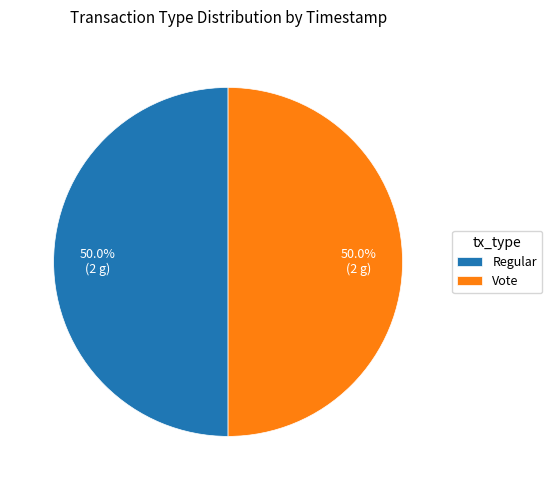

Approximately how many times larger is the value at Vote compared to Regular?

1.0